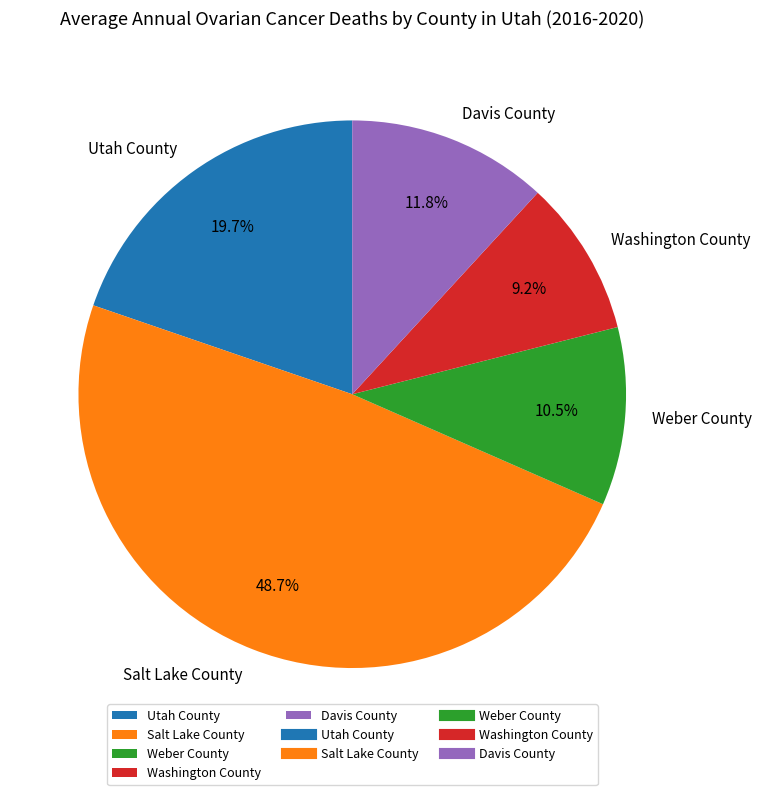

Which category has the smallest portion of the pie?

Washington County